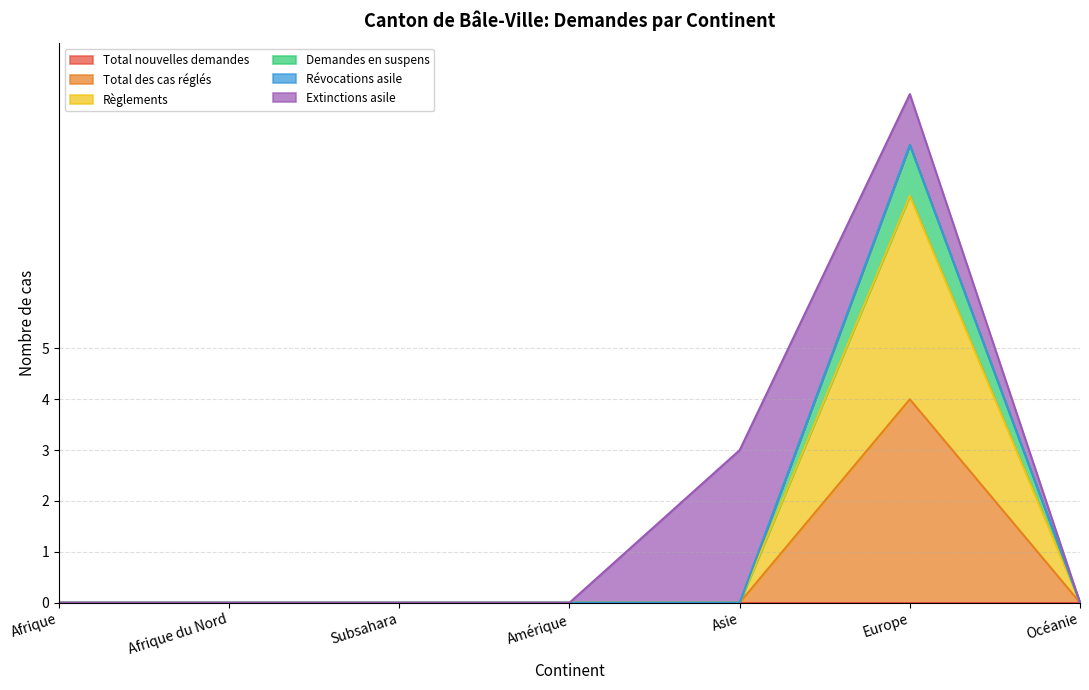

What is the difference between the Total des cas réglés values at Europe and Asie?

4